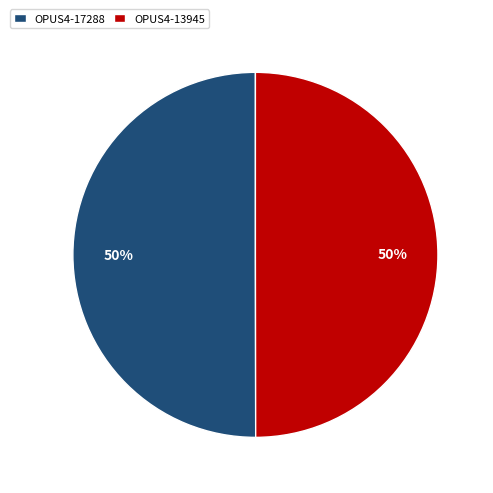

To the nearest percent, what is the combined percentage of OPUS4-17288 and OPUS4-13945?

100%